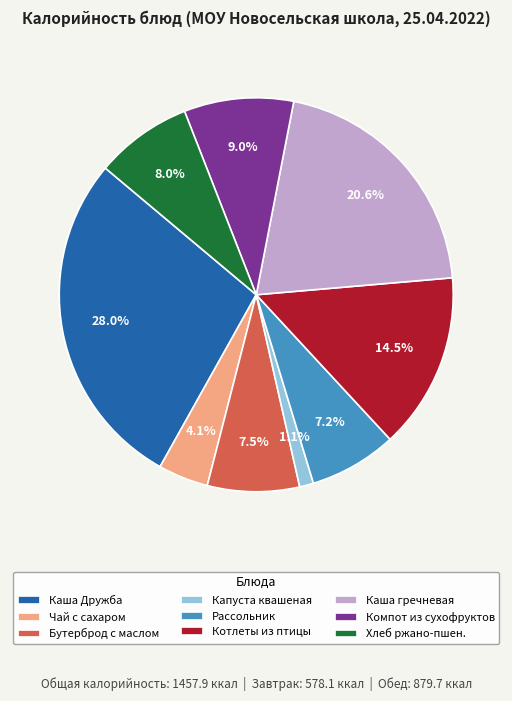

Does Рассольник represent more than half of the total?

No